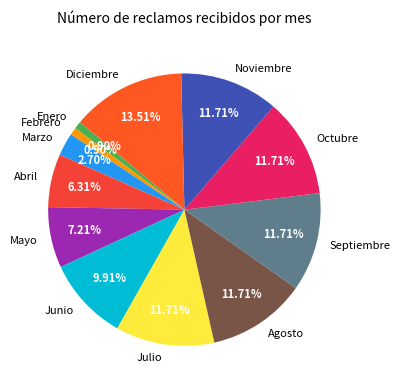

What is the largest slice in the pie chart?

Diciembre